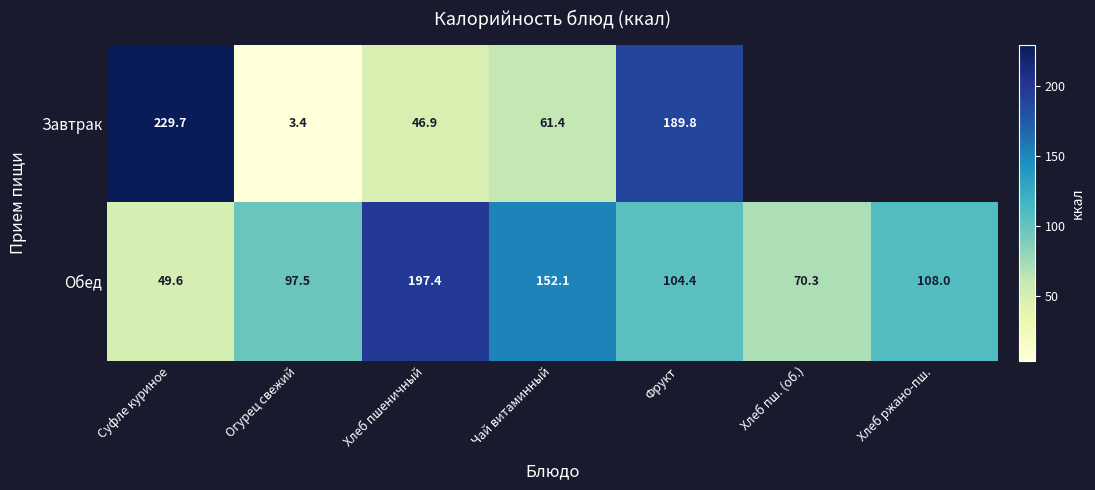

True or false: Обед has a value of 116.2 at Хлеб пш. (об.).

False